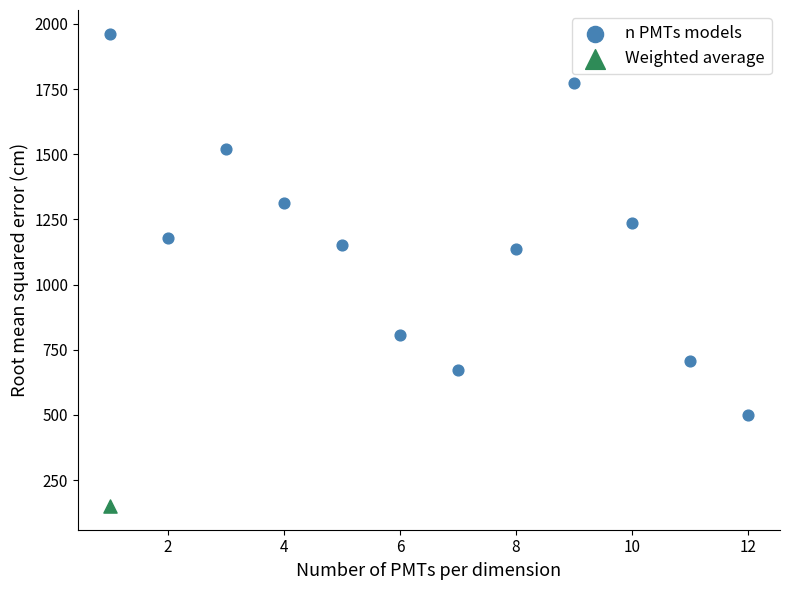

What are all the series names shown in the legend?

n PMTs models, Weighted average